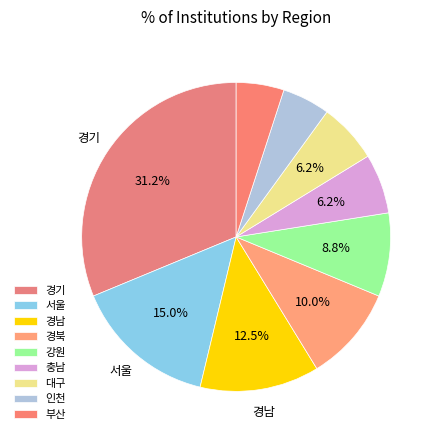

How many slices are in this pie chart?

9